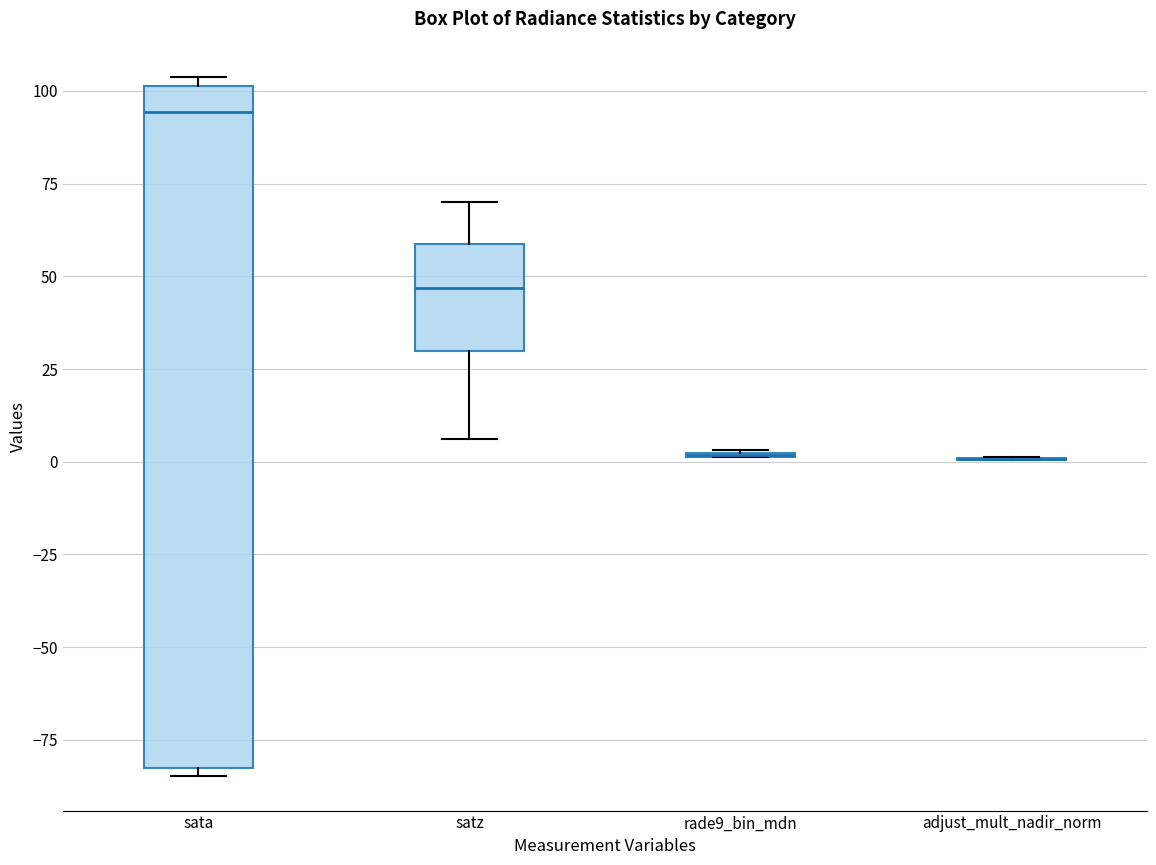

Reading left to right, read every box against the y-axis: the position of its median line, the range the box covers, and the ends of its whiskers. The values are not printed on the chart, so give them approximately, as read against the axis.

sata: median 95, box -85 to 100, whiskers -85 (just below the box's lower edge) to 105
satz: median 45, box 30 to 60, whiskers 5 to 70
rade9_bin_mdn: box collapsed to a line at 0, whiskers 0 to 5
adjust_mult_nadir_norm: box collapsed to a line at 0, whiskers 0 to 0